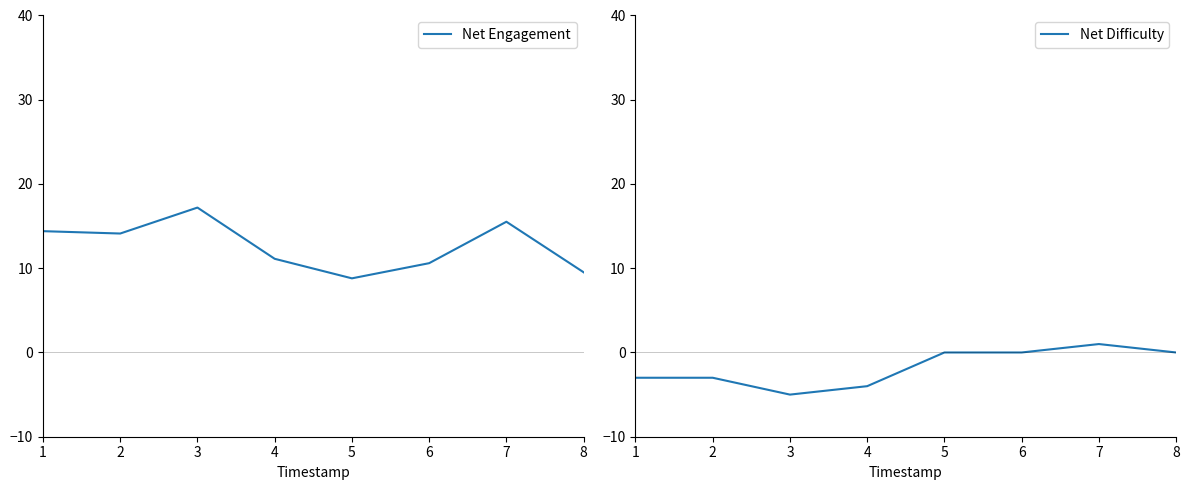

How many lines are shown in the chart?

2